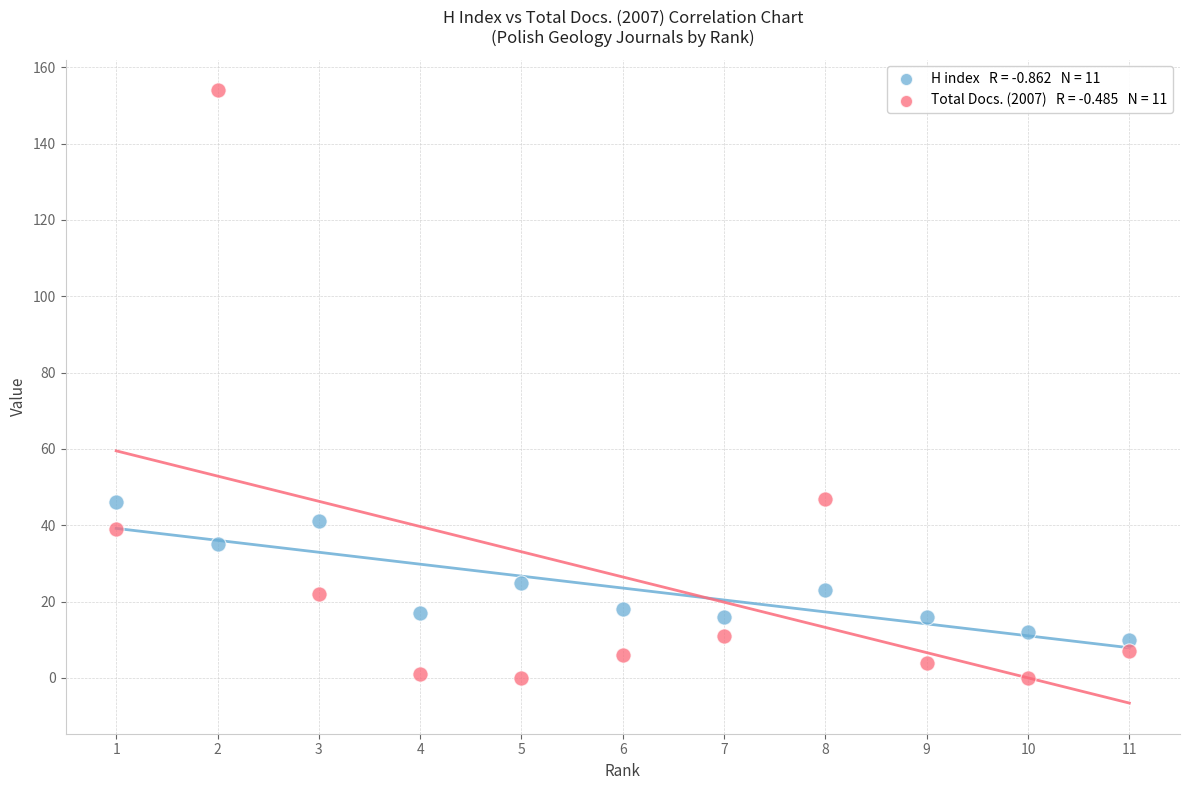

Across all data points, what is the range of Y values (max minus min)?

154